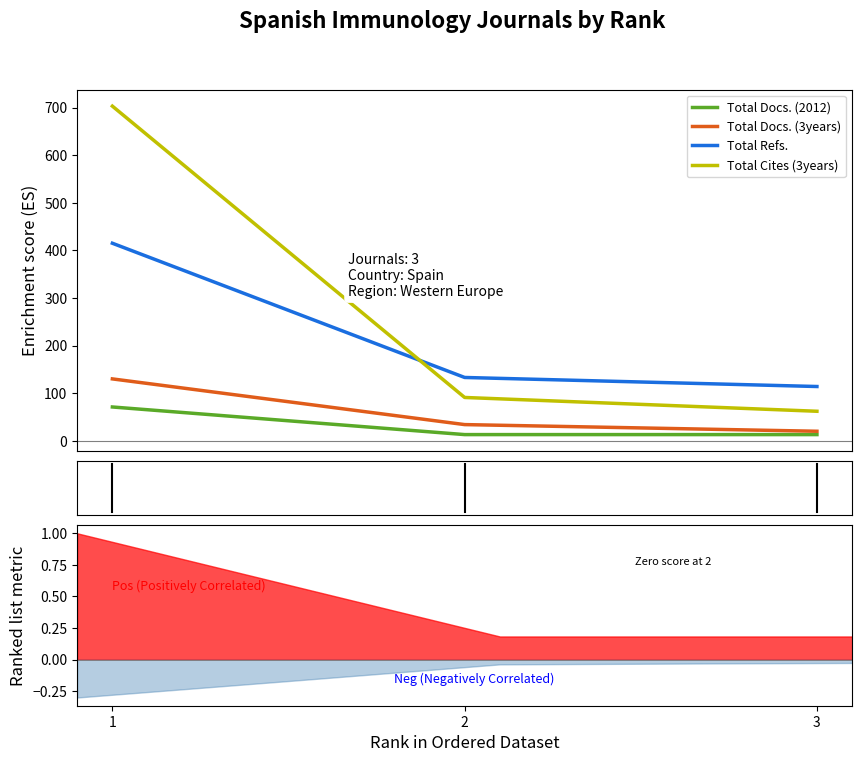

List the labels in order of Total Cites (3years) value, largest first.

1, 2, 3